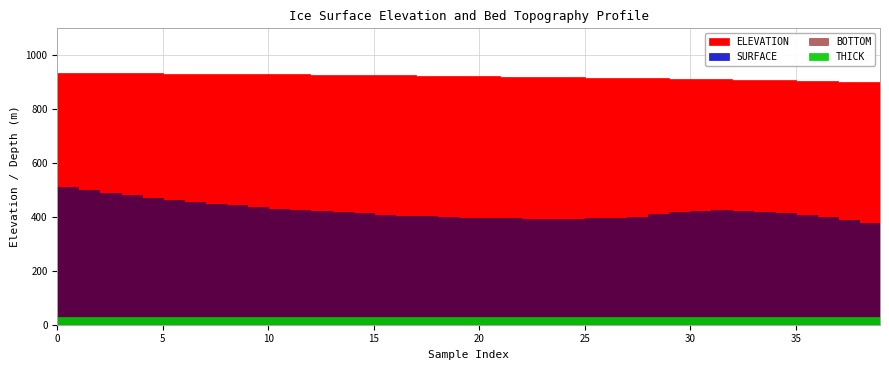

List the labels in order of ELEVATION value, largest first.

0, 1, 2, 3, 4, 5, 6, 7, 8, 9, 10, 11, 12, 13, 14, 15, 16, 17, 18, 19, 20, 21, 22, 23, 24, 25, 26, 27, 28, 29, 30, 31, 32, 33, 34, 35, 36, 37, 38, 39